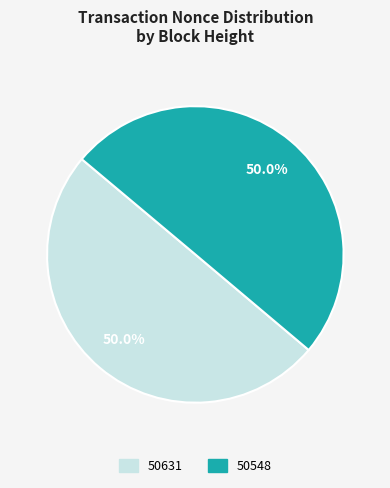

To the nearest percent, what is the difference between the 50548 and 50631 slice percentages?

0%